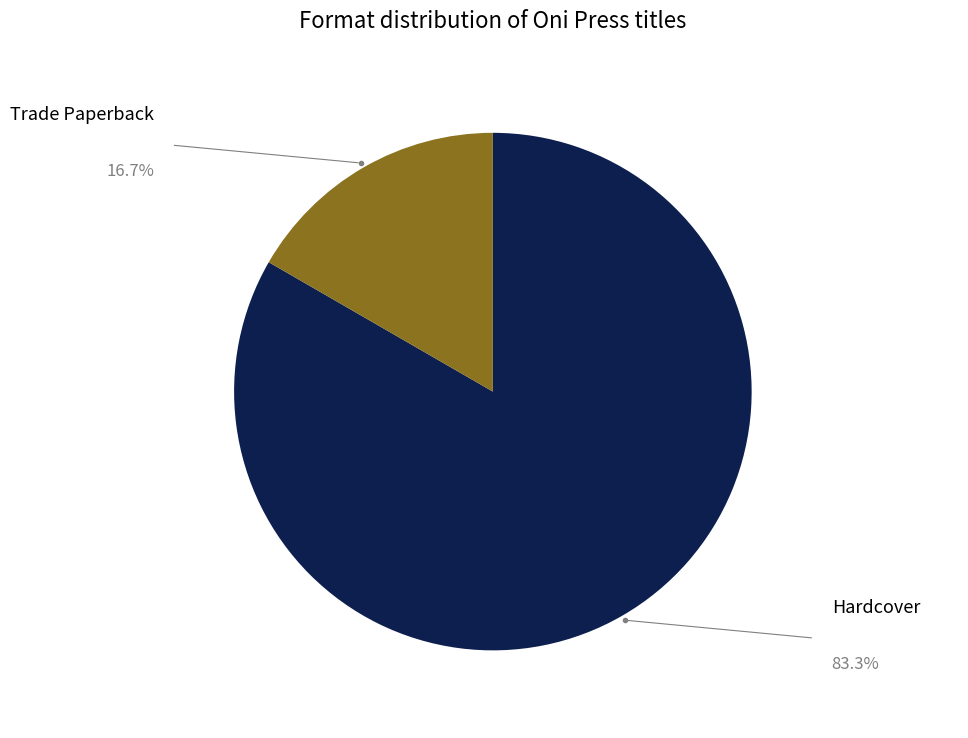

Is there a majority slice in this chart?

Yes